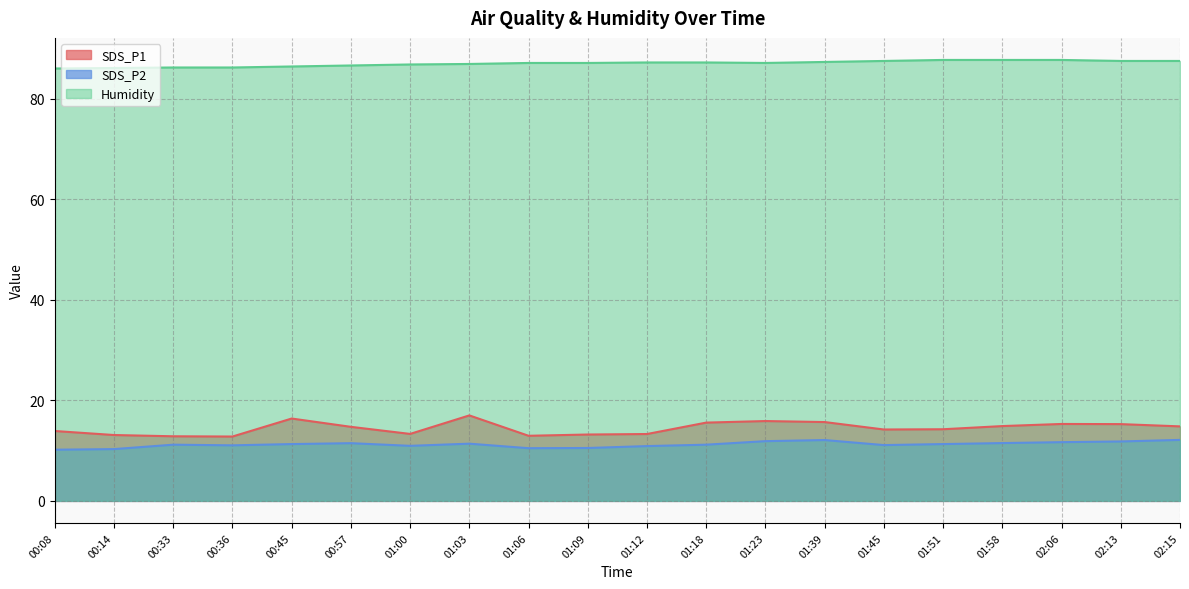

True or false: SDS_P2 has a value of 10.2 at 00:08.

True